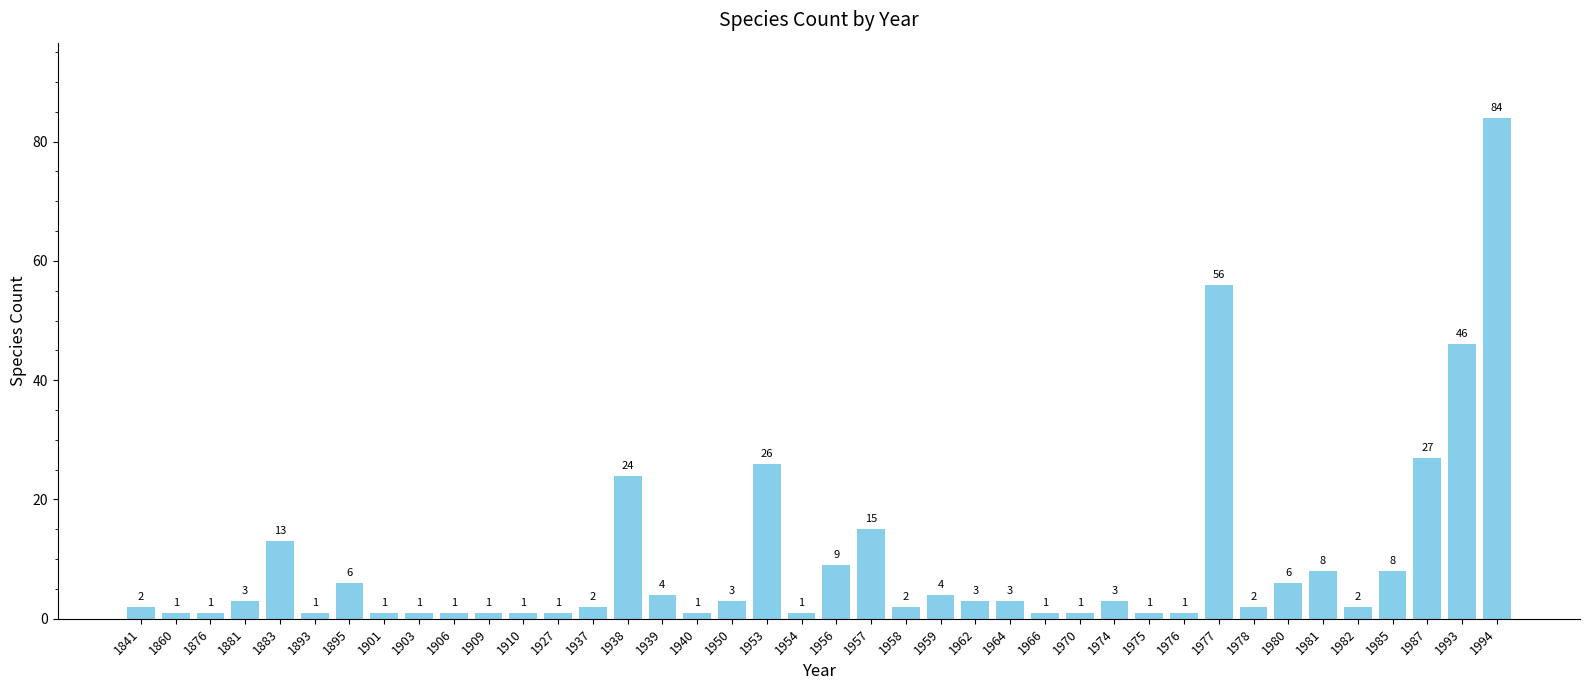

What is the greatest value displayed?

84